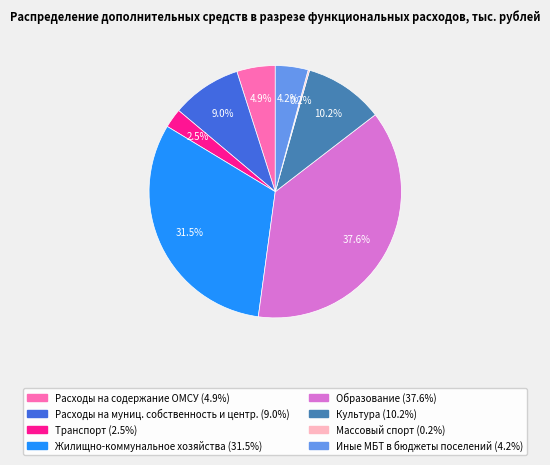

Between Образование and Транспорт, which is larger?

Образование